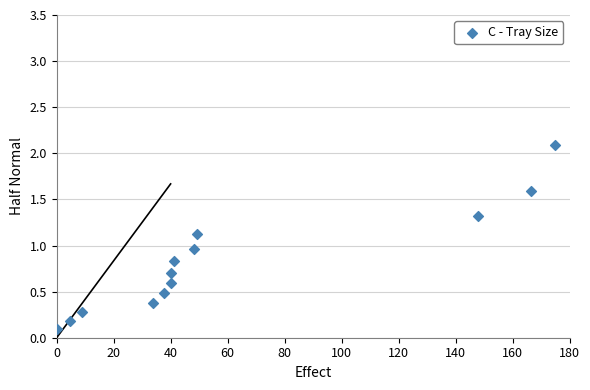

What is the range of Y values (max minus min)?

2.0